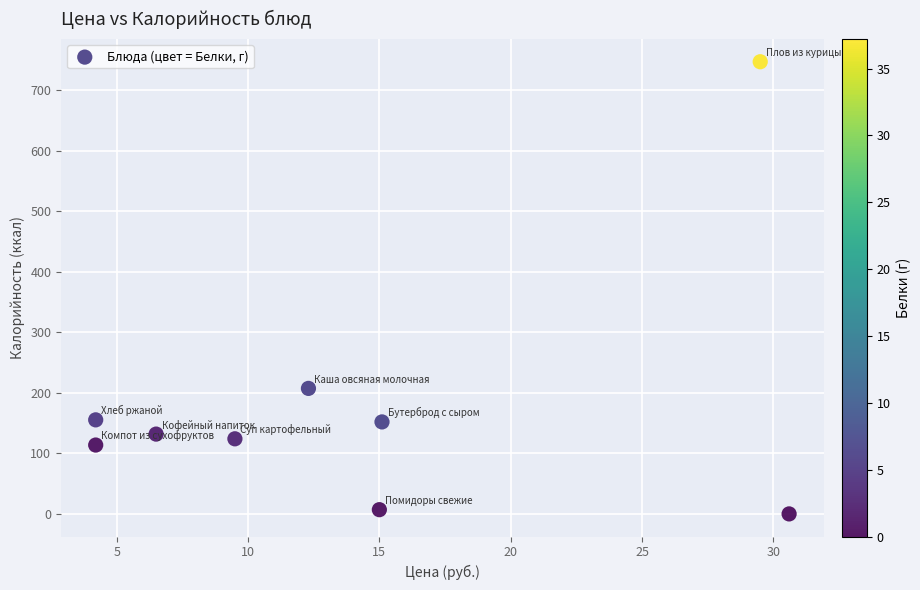

What is the range of X values (max minus min)?

26.4